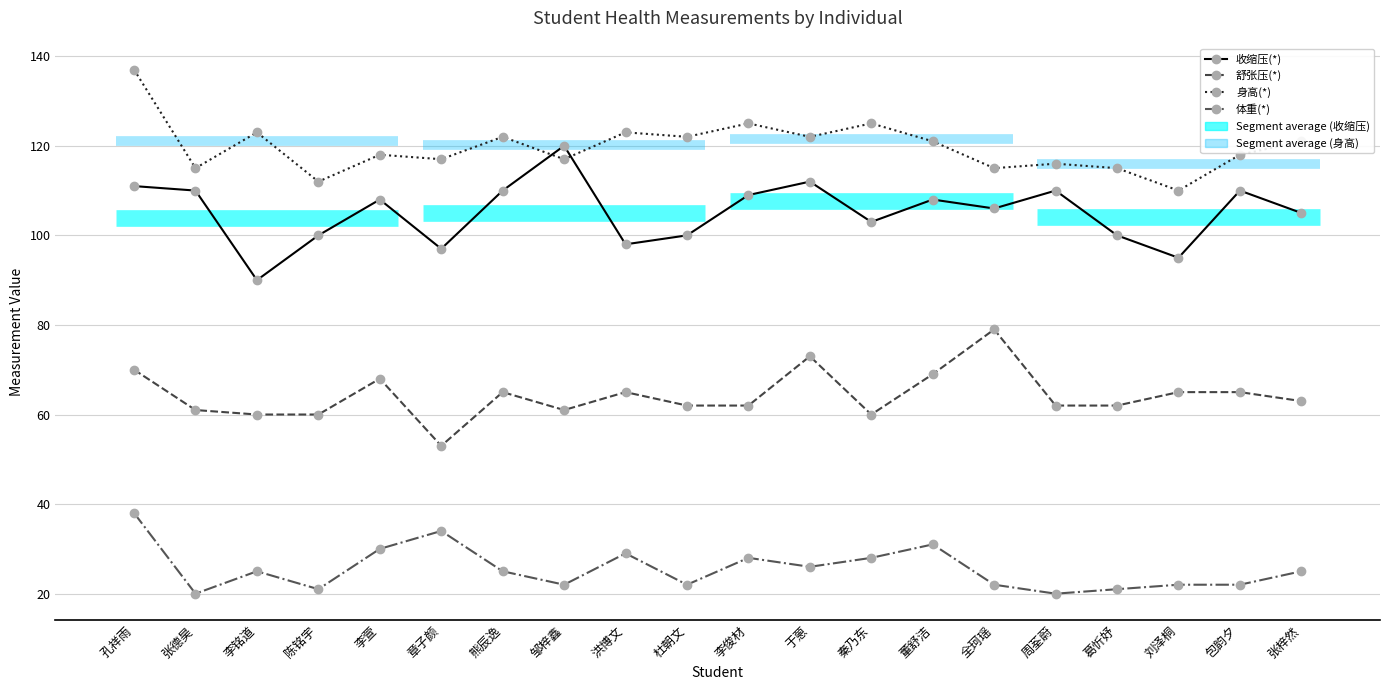

List the series in order of their peak value, lowest first.

体重(*), 舒张压(*), 收缩压(*), 身高(*)